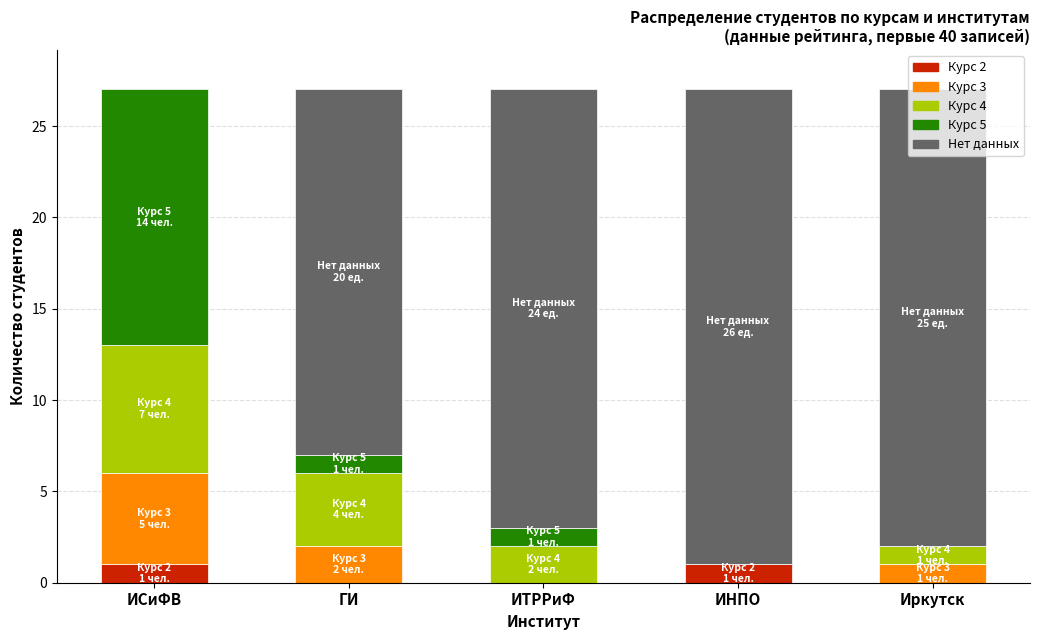

Is it true that Курс 2 equals 1 at ИНПО?

True